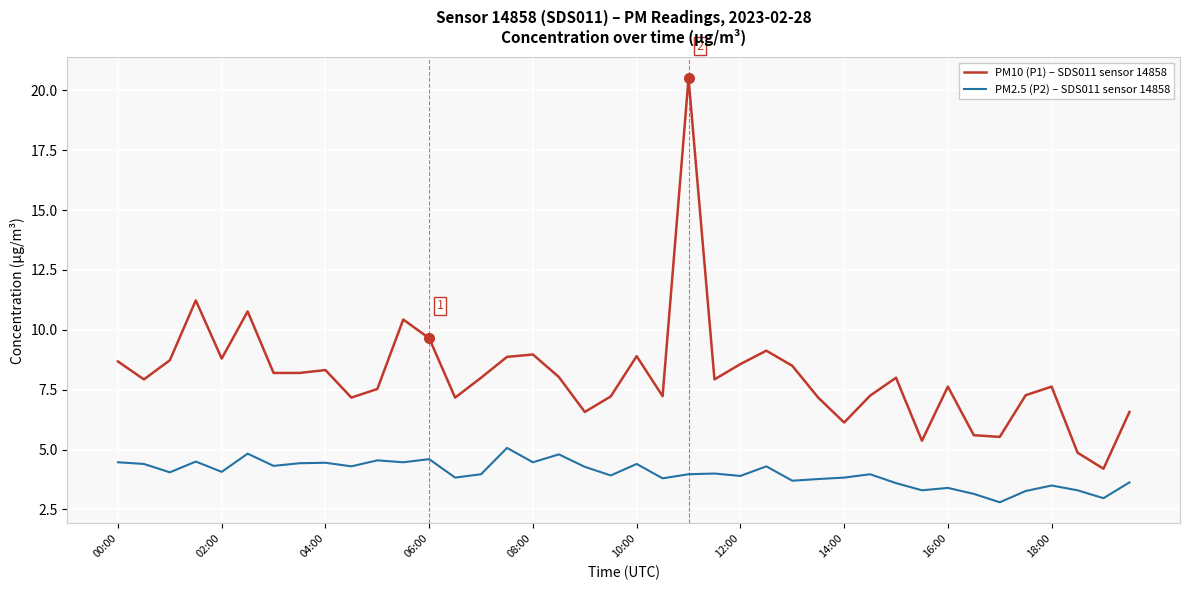

What is the difference between the maximum and second lowest values in the PM2.5 (P2) – SDS011 sensor 14858 series?

2.1